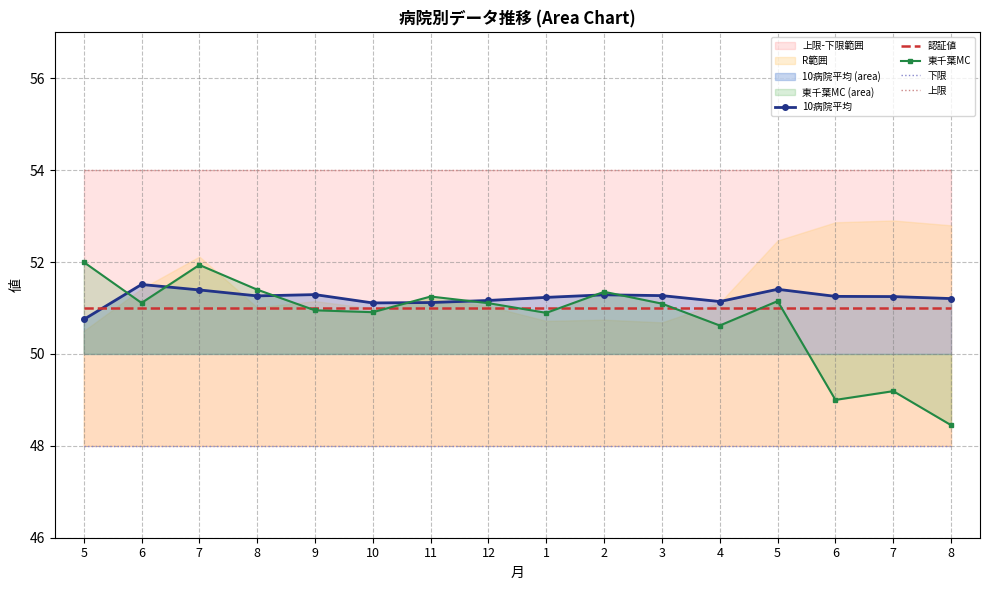

At which label does 東千葉MC first exceed 51?

5